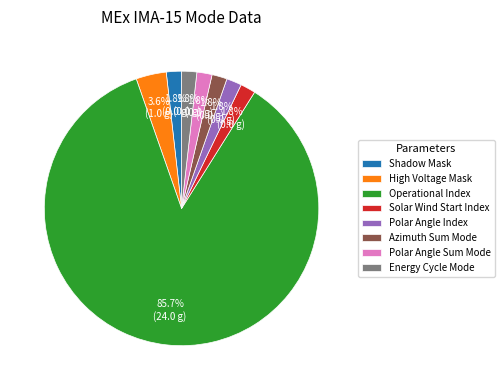

How many segments does this pie chart have?

8